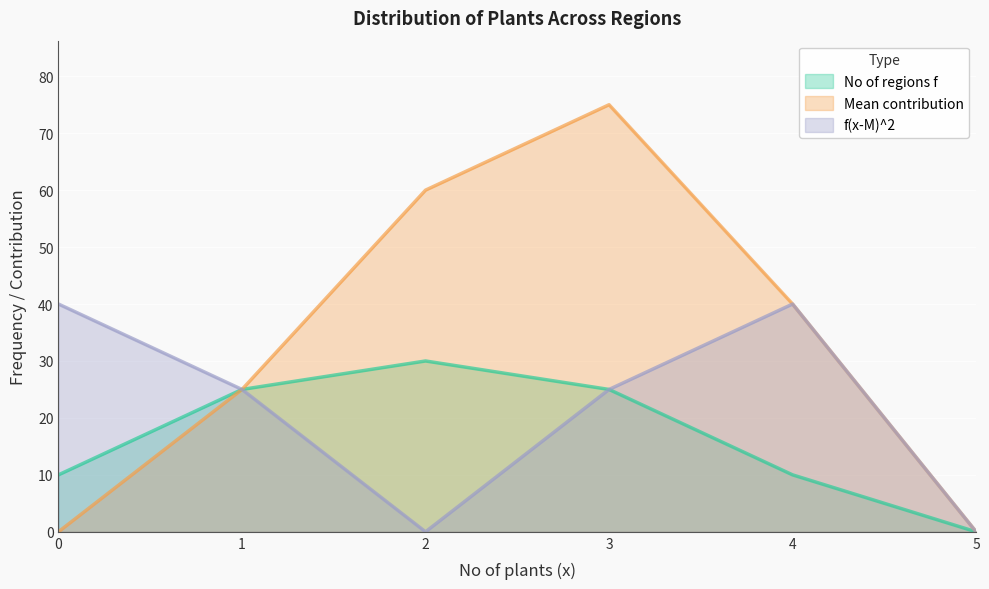

Reading right to left, list all the values displayed in this chart.

No of regions f: 5=0	4=10	3=25	2=30	1=25	0=10
Mean contribution: 5=0	4=40	3=75	2=60	1=25	0=0
f(x-M)^2: 5=0	4=40	3=25	2=0	1=25	0=40